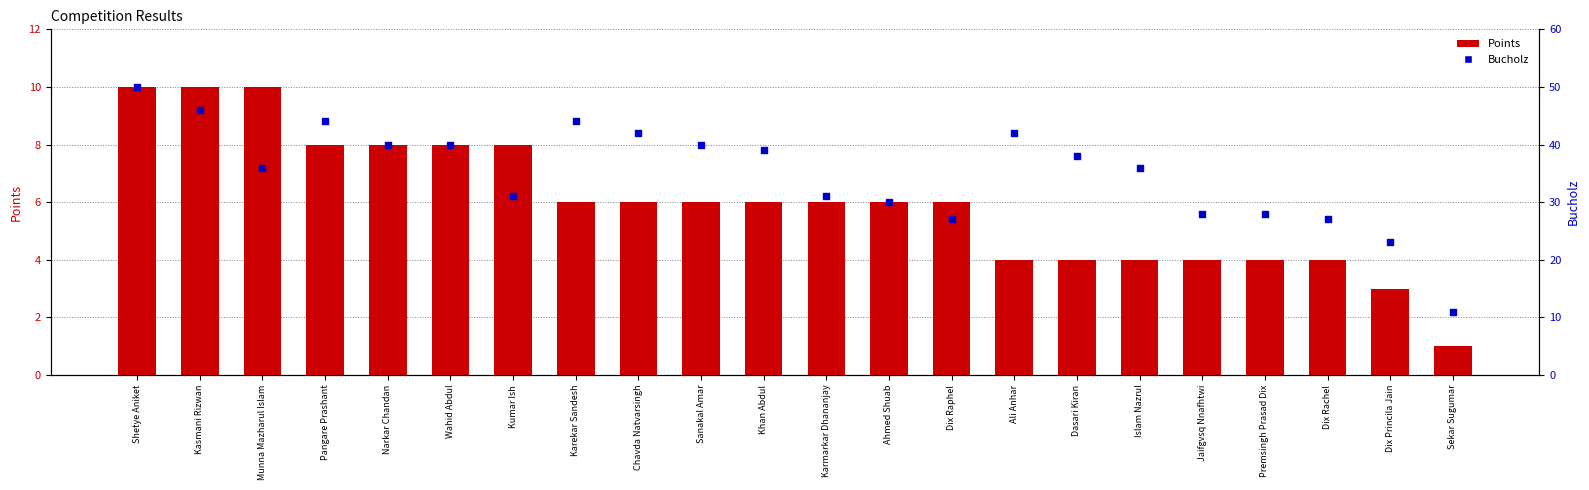

Which series has the largest total across all categories?

Bucholz